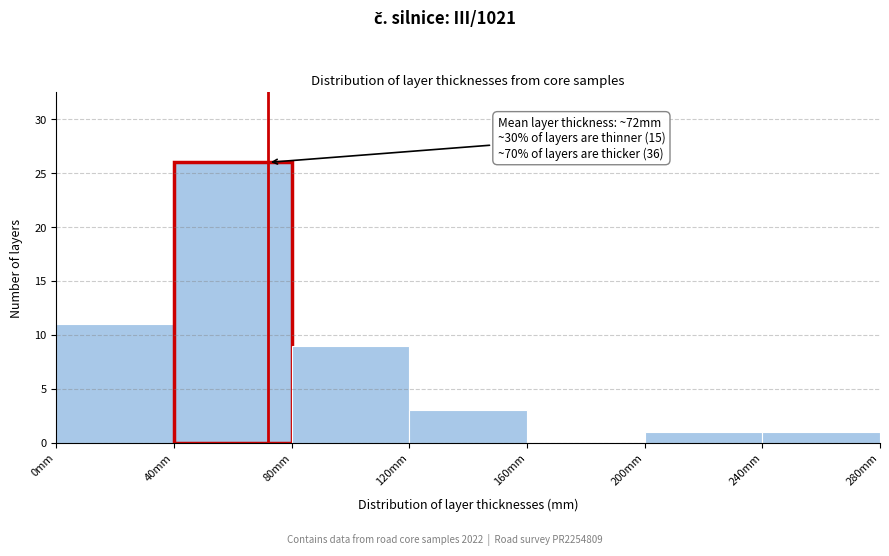

Which range on the x-axis has the tallest bar?

40 to 80